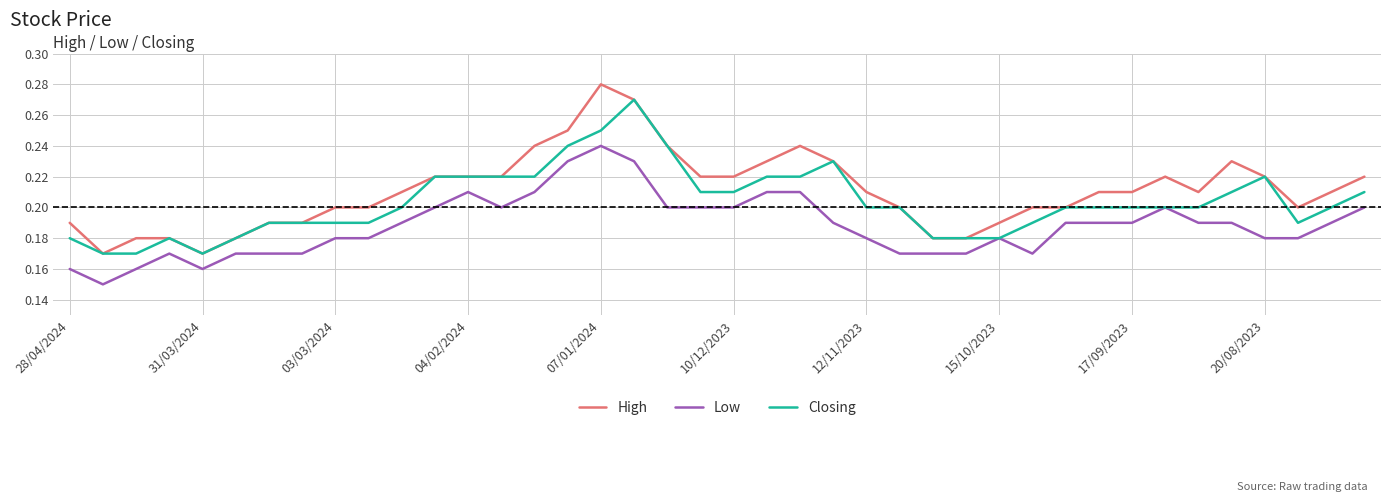

Which series has the largest range (max minus min)?

High